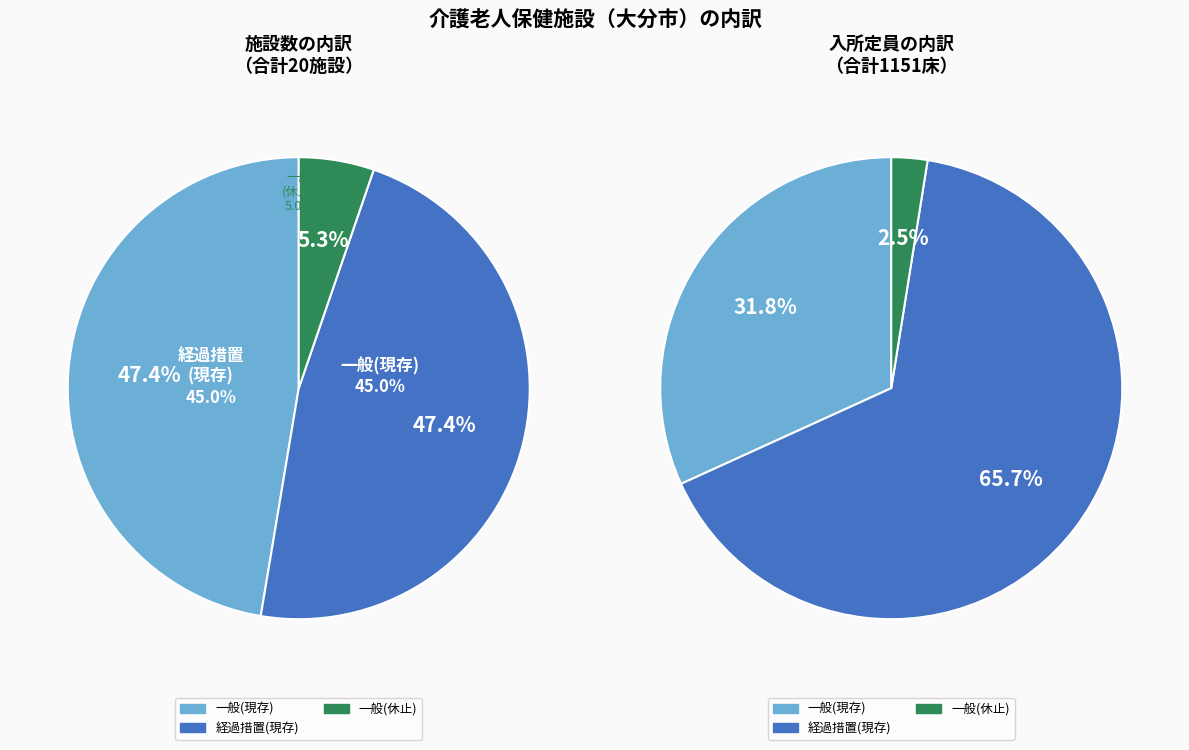

True or false: 一般 accounts for 47% of the total.

True